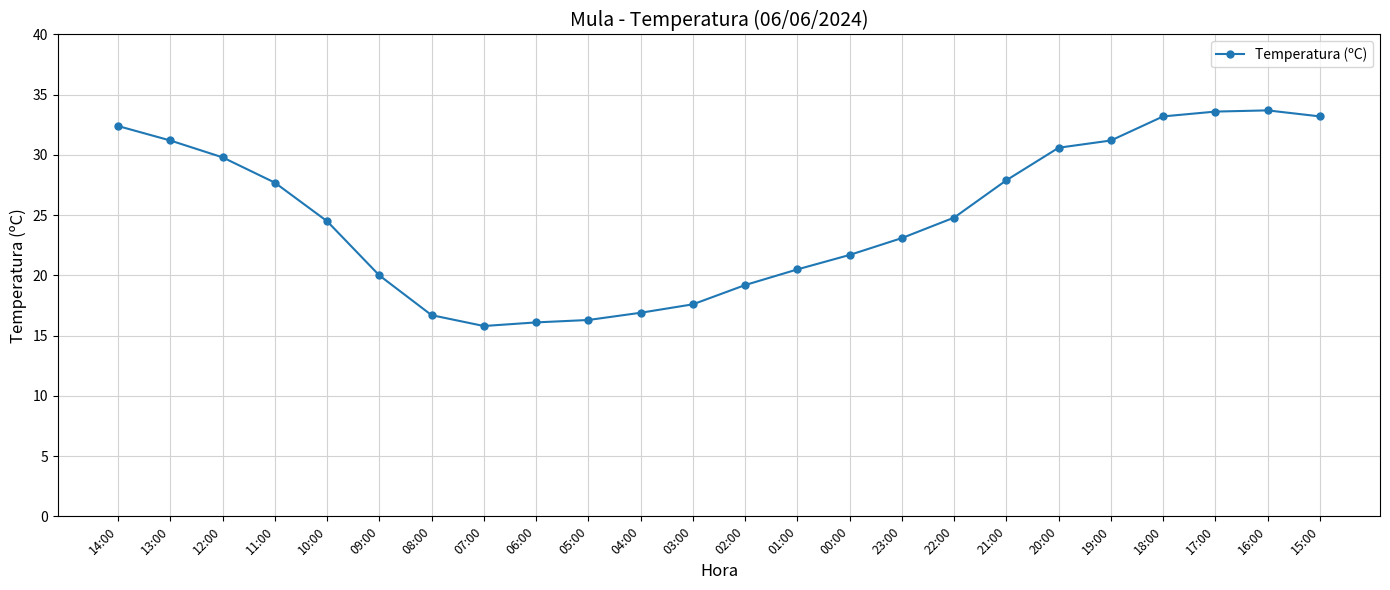

How many data points are above 24?

13